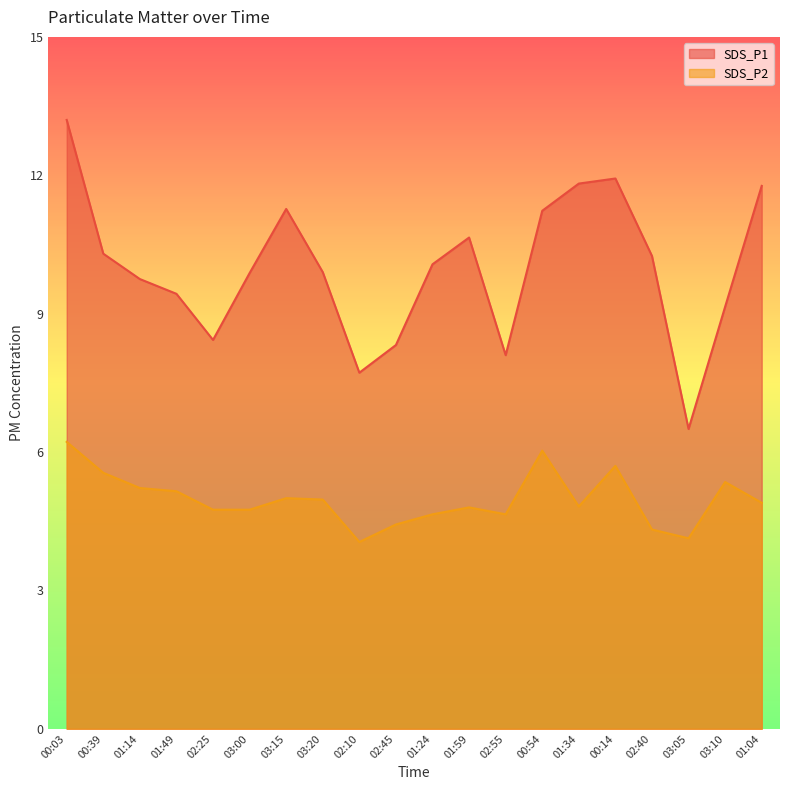

True or false: SDS_P1 and SDS_P2 cross at least once.

False